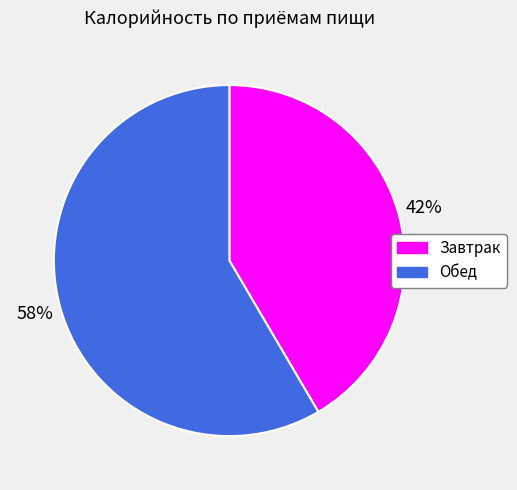

What percentage is the Обед slice, to the nearest percent?

58%